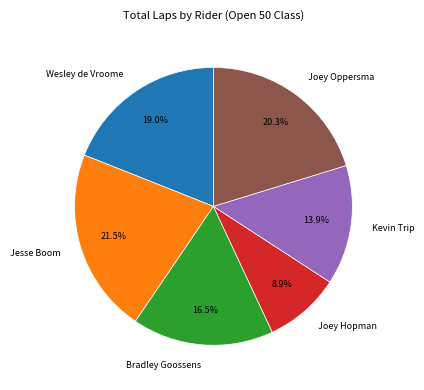

Which slice is the smallest?

Joey Hopman